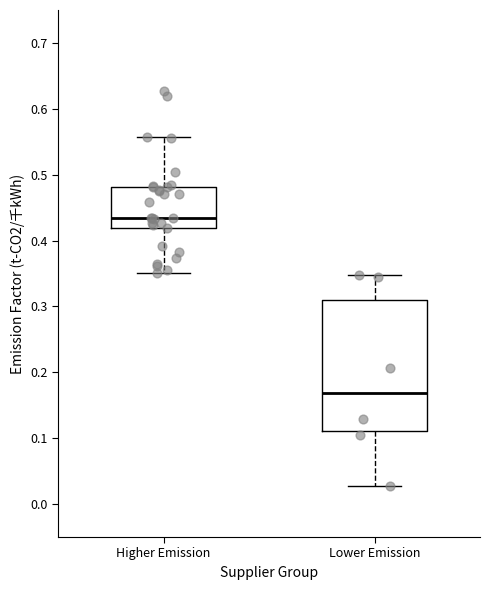

Reading left to right, read every box against the y-axis: the position of its median line, the range the box covers, and the ends of its whiskers. The values are not printed on the chart, so give them approximately, as read against the axis.

Higher Emission: median 0.44, box 0.42 to 0.48, whiskers 0.35 to 0.56
Lower Emission: median 0.17, box 0.11 to 0.31, whiskers 0.03 to 0.35